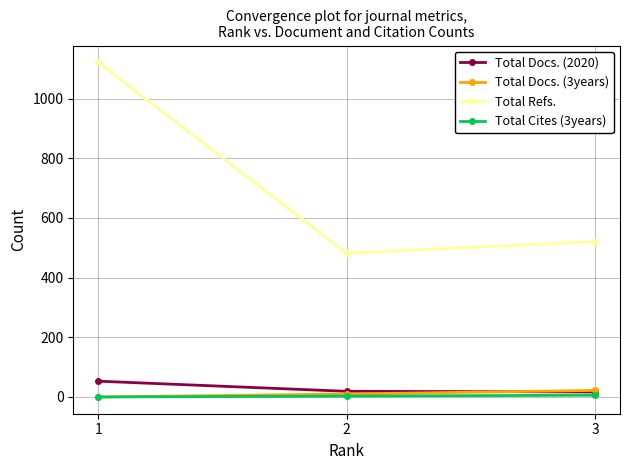

Is this an area chart (filled region under the line)?

No